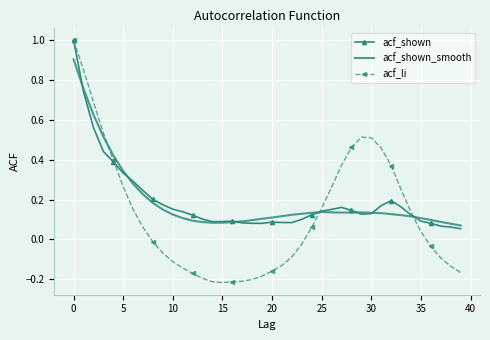

What is the difference between the second highest and minimum values in the acf_li series?

1.1